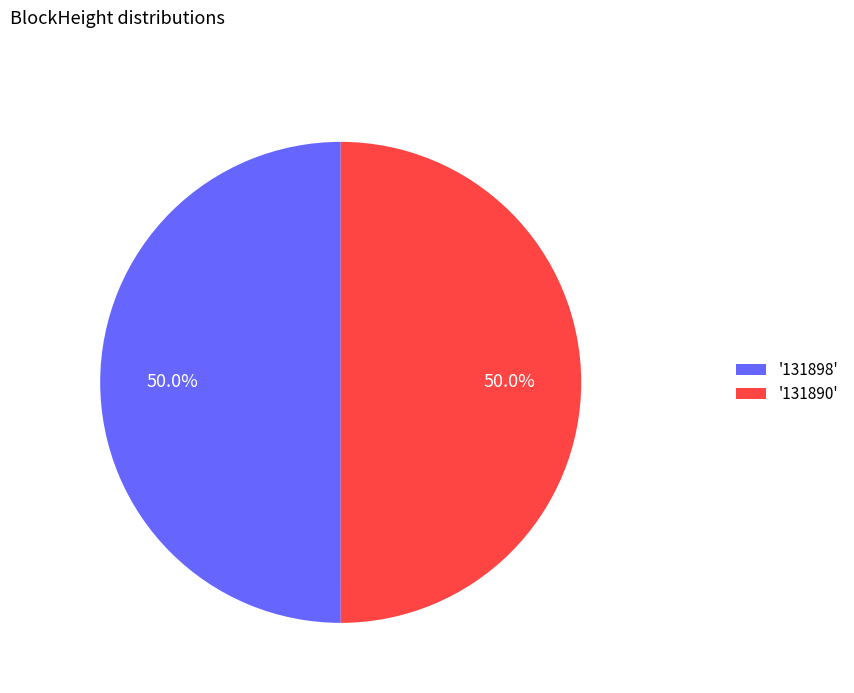

What is the ratio of the value at '131890' to the value at '131898'?

1.0